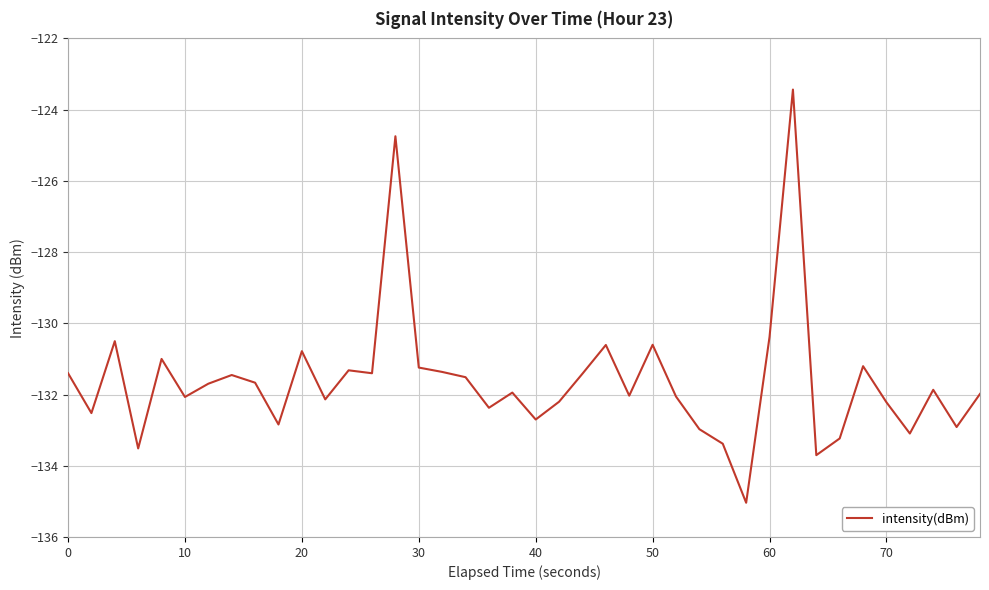

What is the difference between the maximum and minimum values?

11.6